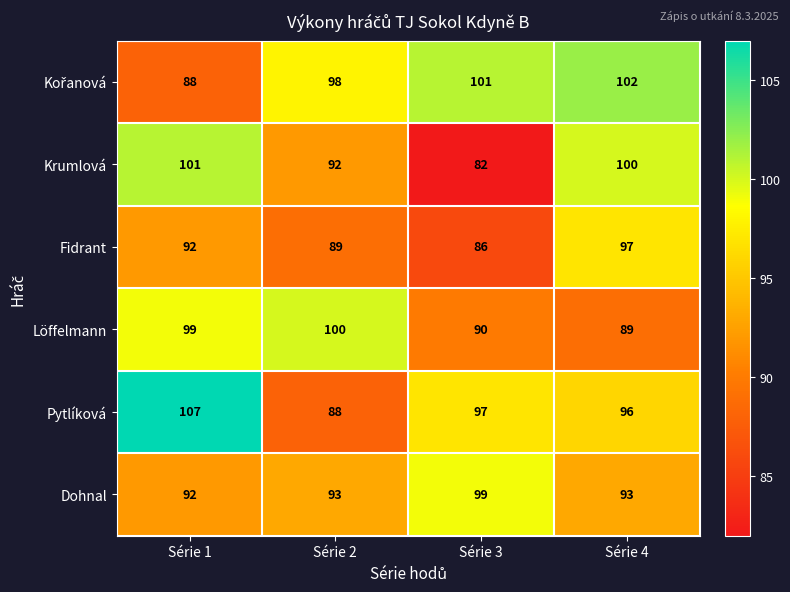

How many data points in Pytlíková are less than 97?

2